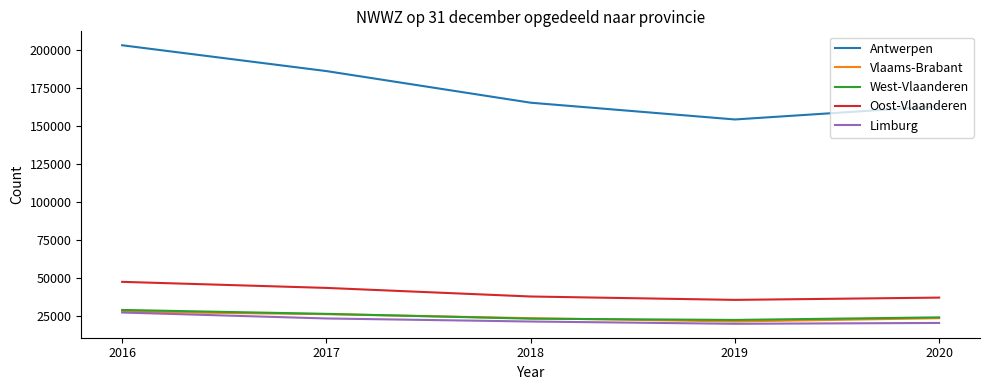

How many times do Vlaams-Brabant and West-Vlaanderen cross each other?

2